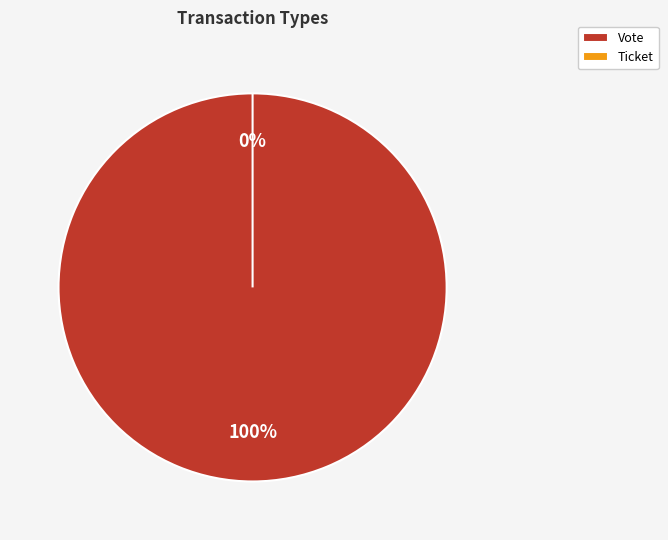

To the nearest percent, what is the difference between the largest and smallest slice percentages?

100%